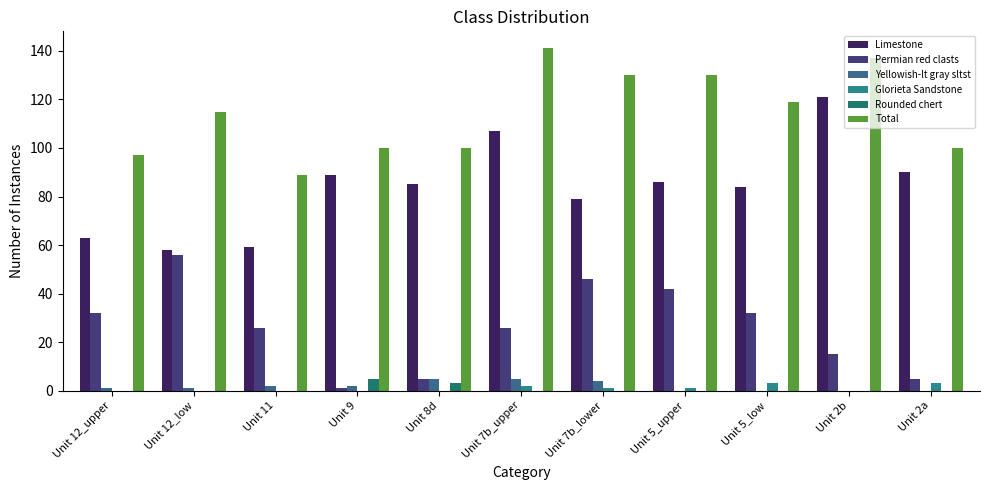

Where does the Yellowish-lt gray sltst series first go above 1?

Unit 11